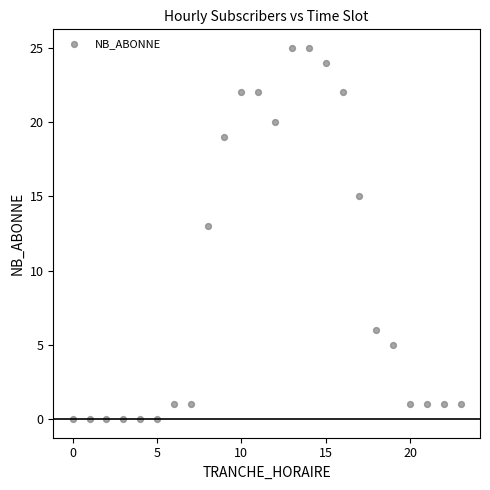

What Y value in the scatter plot is closest to 12?

13